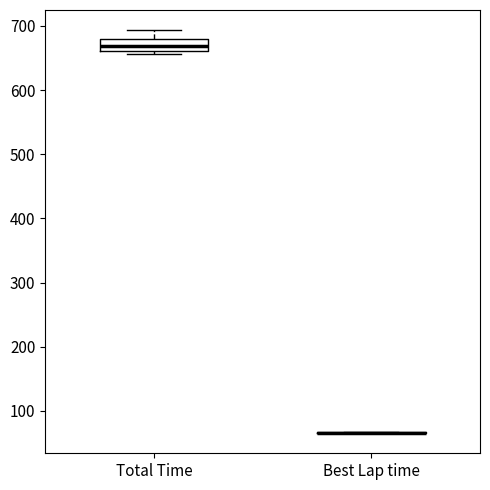

Comparing the boxes themselves (not the whiskers), which one is the tallest?

Total Time